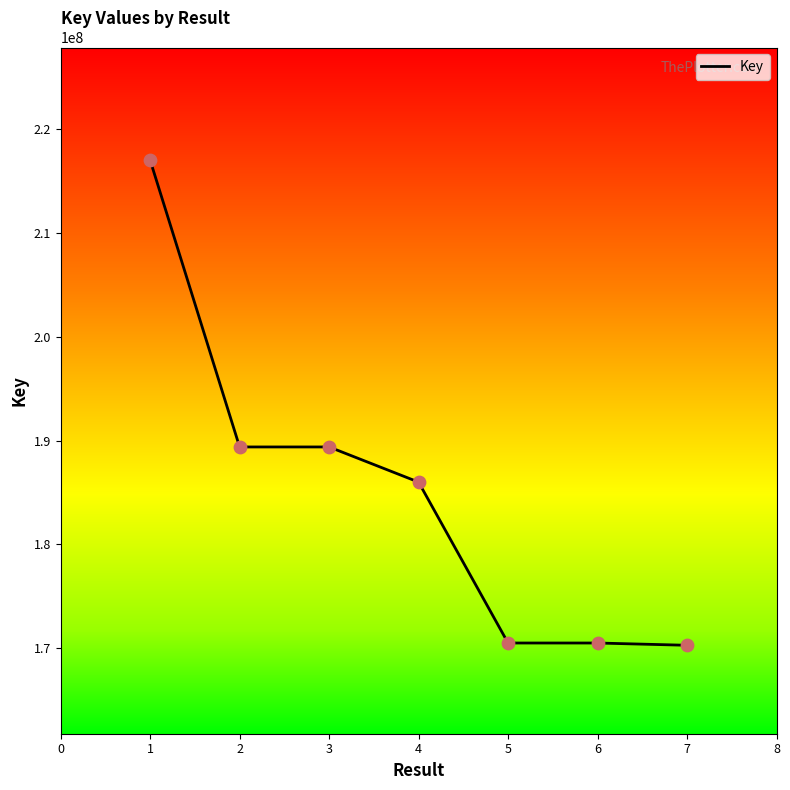

Approximately how many times larger is the value at 5 compared to 6?

1.0